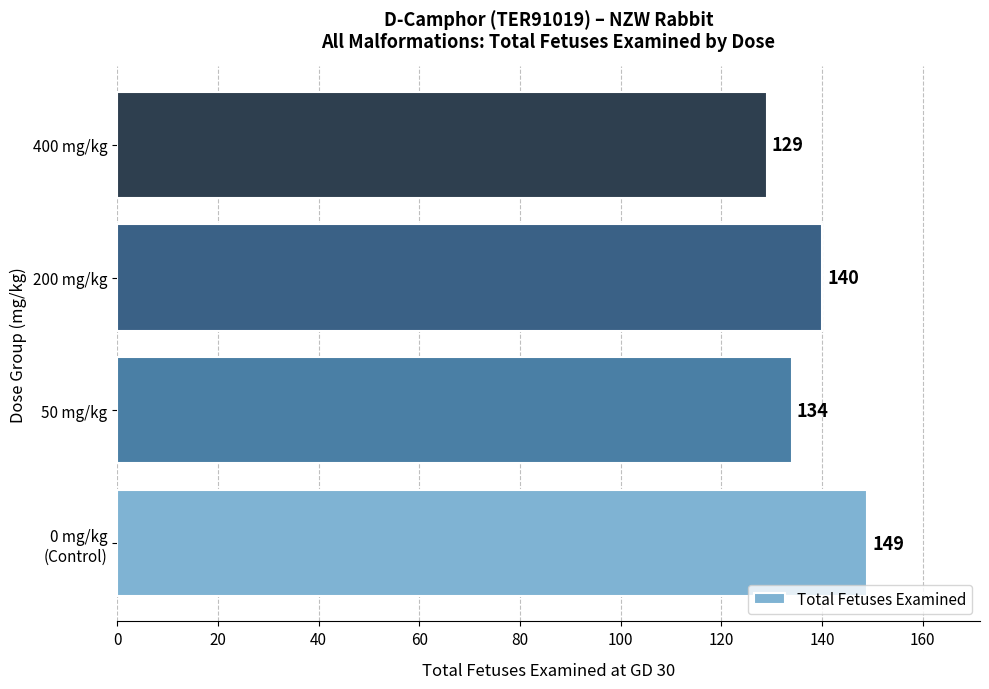

The value at 400 mg/kg is 129. True or false?

True